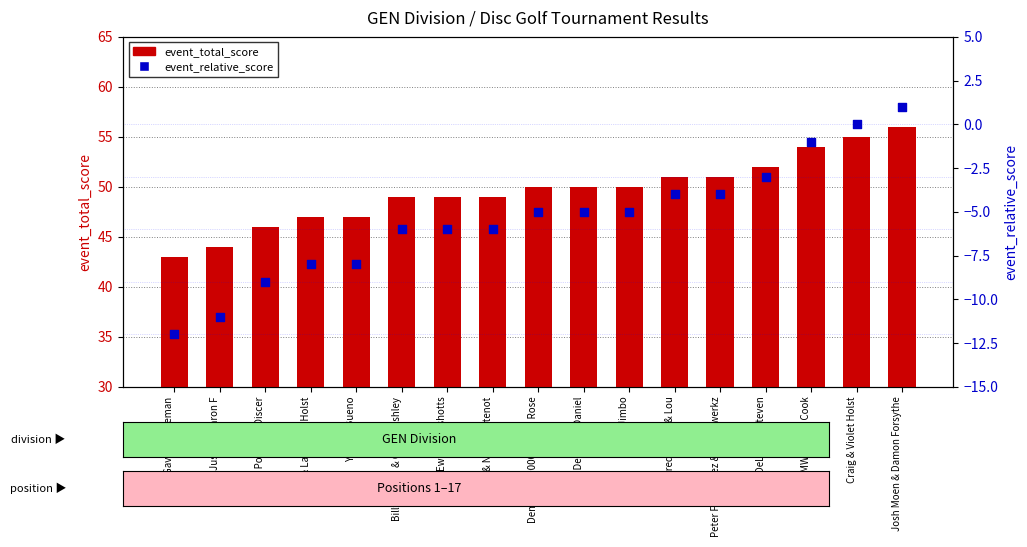

Is the value of event_relative_score at Josh Moen & Damon Forsythe greater than the value of event_total_score at Billy Lorren & Cortez Ashley?

No